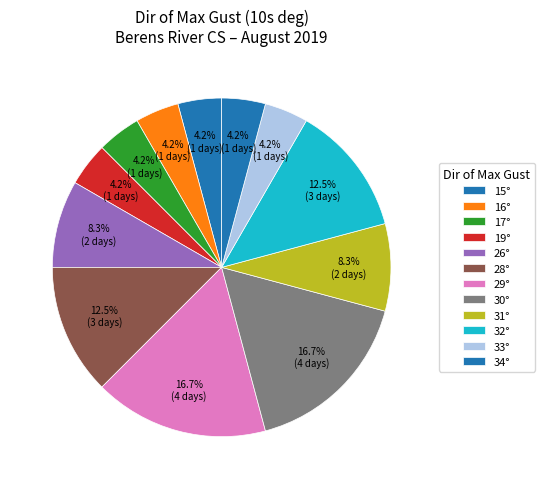

Count the number of slices in the pie.

12